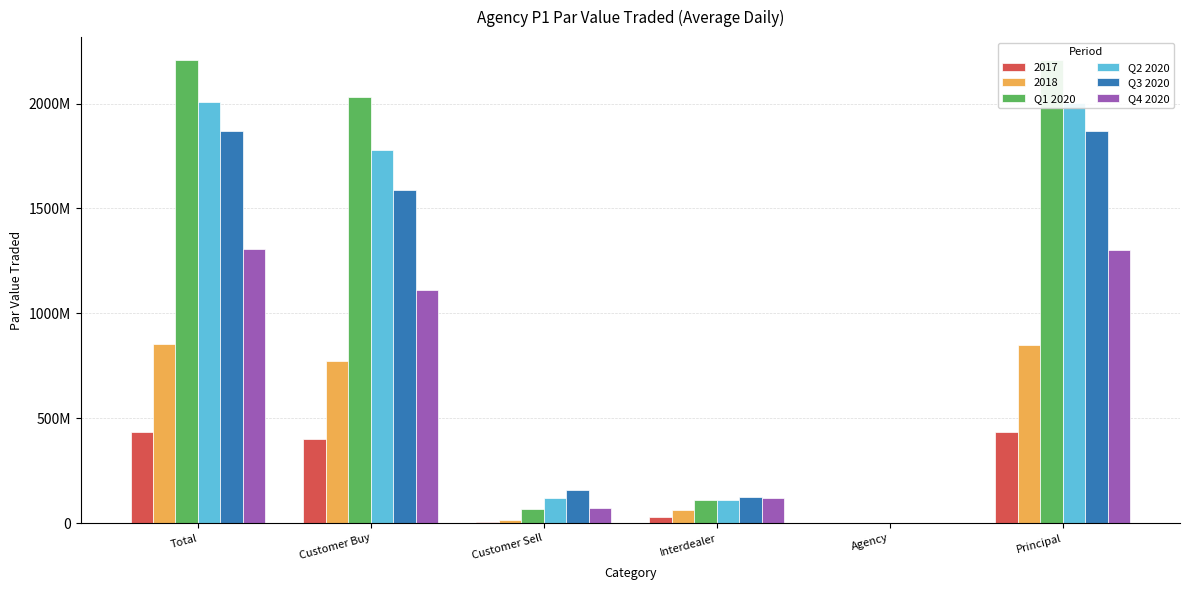

Is the value of Q4 2020 at Interdealer greater than the value of Q2 2020 at Total?

No